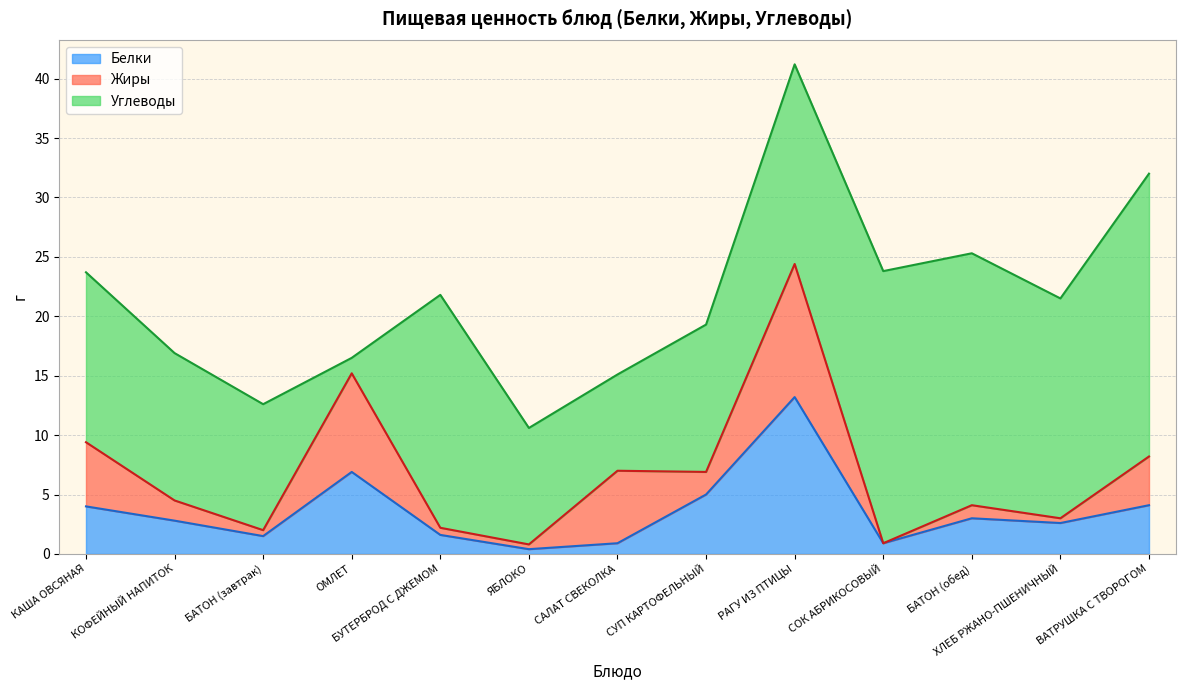

Which category has the lowest value across all series?

СОК АБРИКОСОВЫЙ